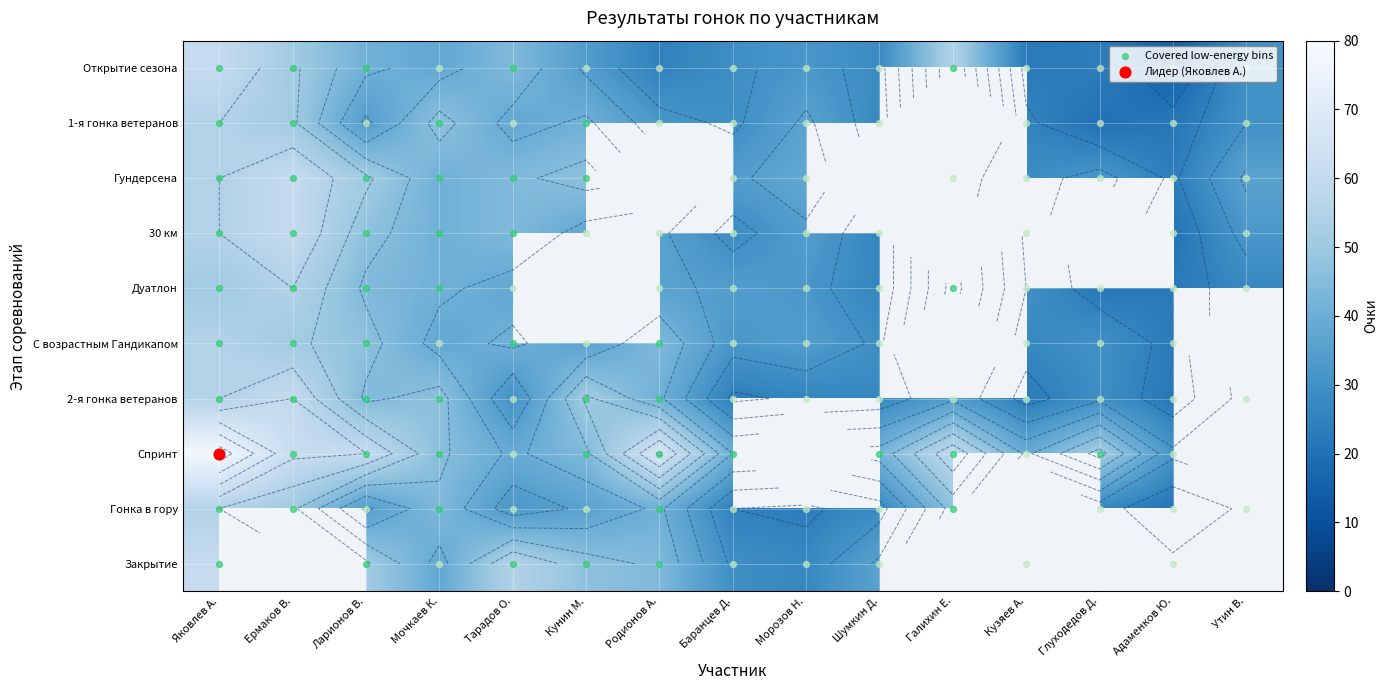

At how many categories does at least one series exceed 46?

9